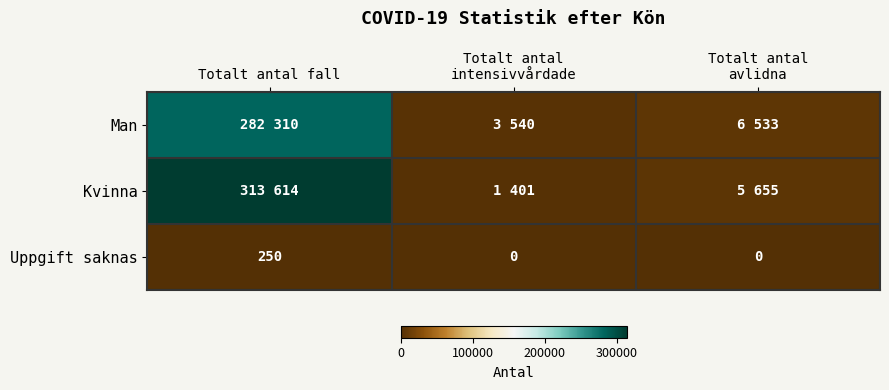

Which category has the lowest value across all series?

Totalt antal
intensivvårdade